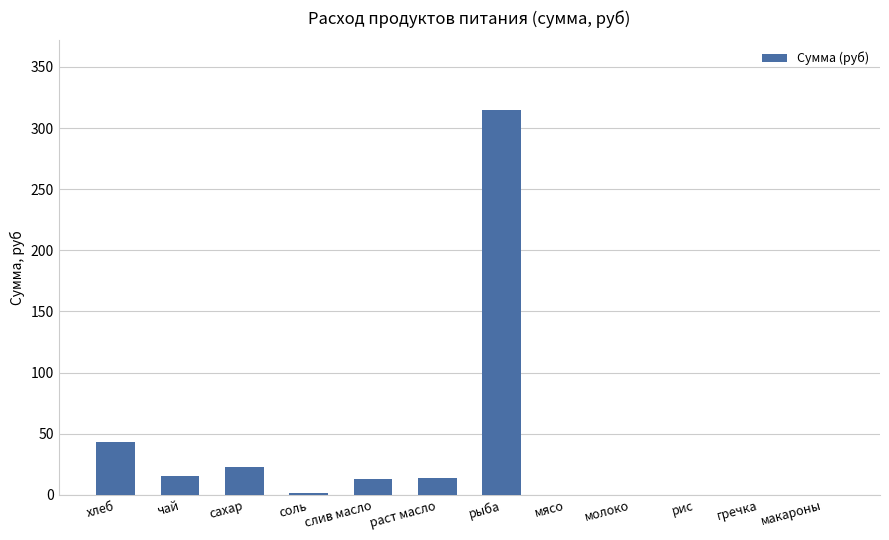

What is the change in value from чай to раст масло?

-1.2